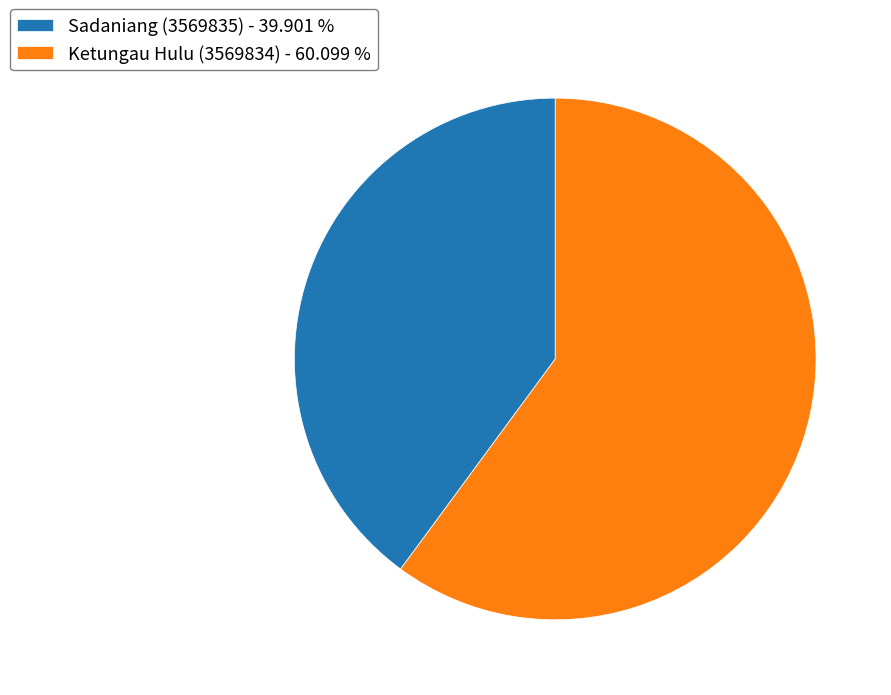

Which has a higher value, Ketungau Hulu (3569834) - 60.099 % or Sadaniang (3569835) - 39.901 %?

Ketungau Hulu (3569834) - 60.099 %